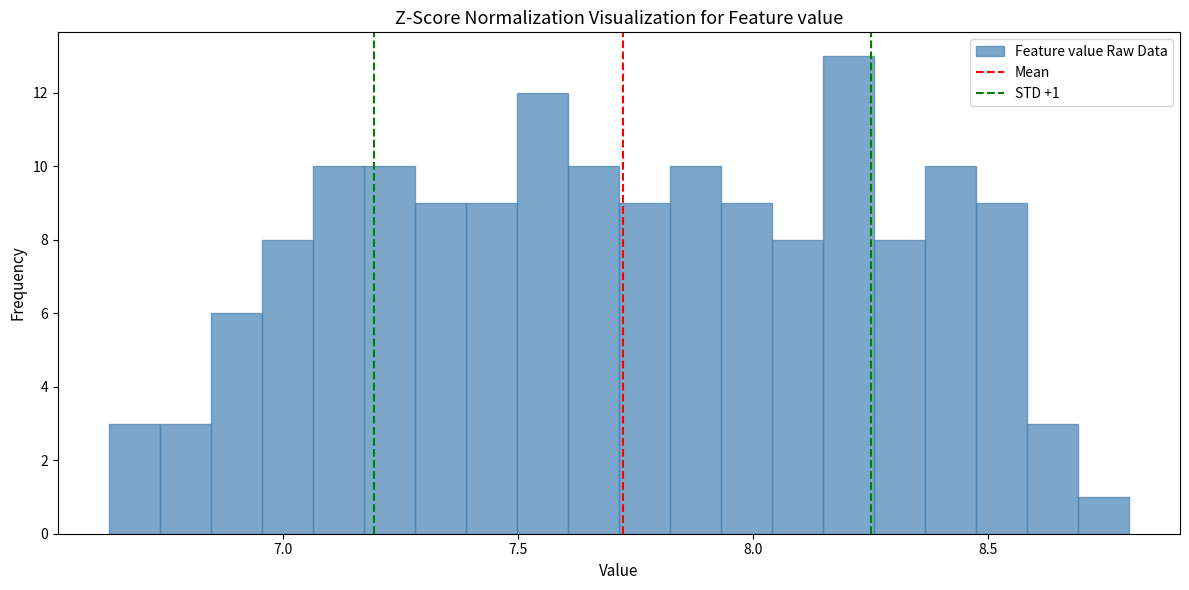

Read against the x-axis, roughly where is the centre of the tallest bar?

8.20